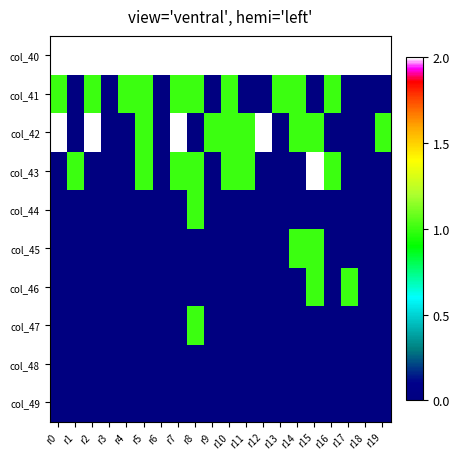

What is the total value across all series at r14?

43